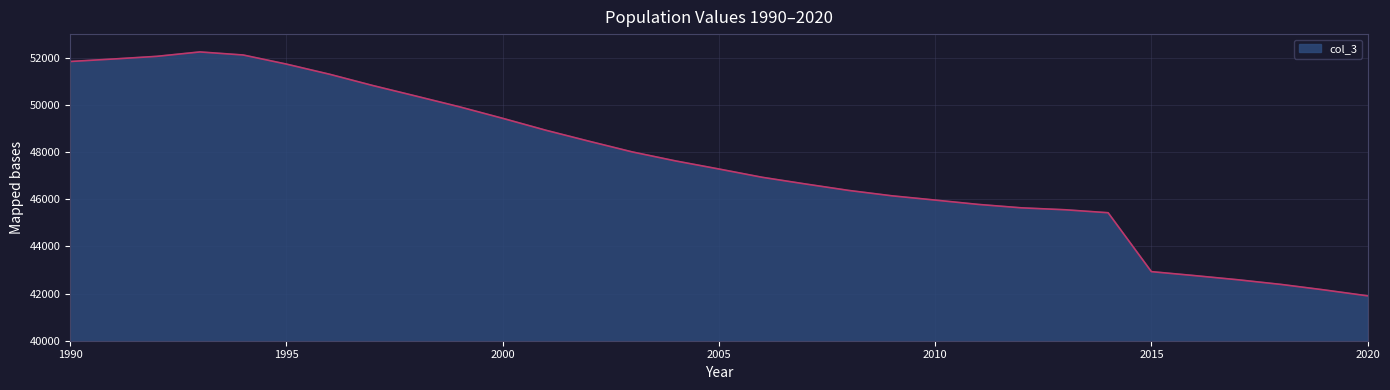

What is the minimum value shown in the chart?

41902.4